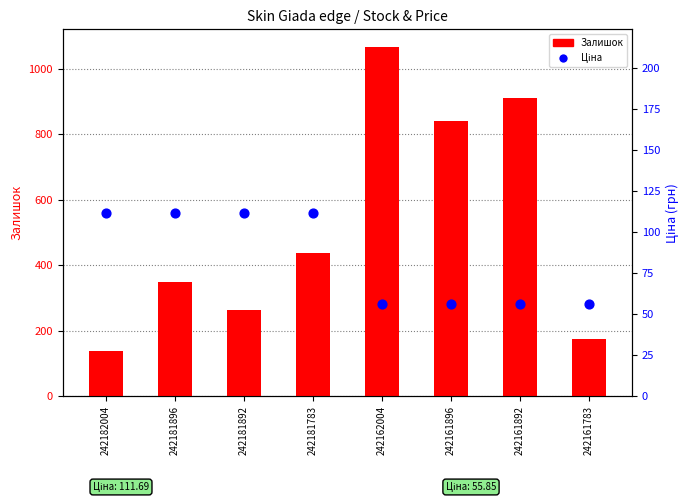

At how many categories does at least one series exceed 1036?

1